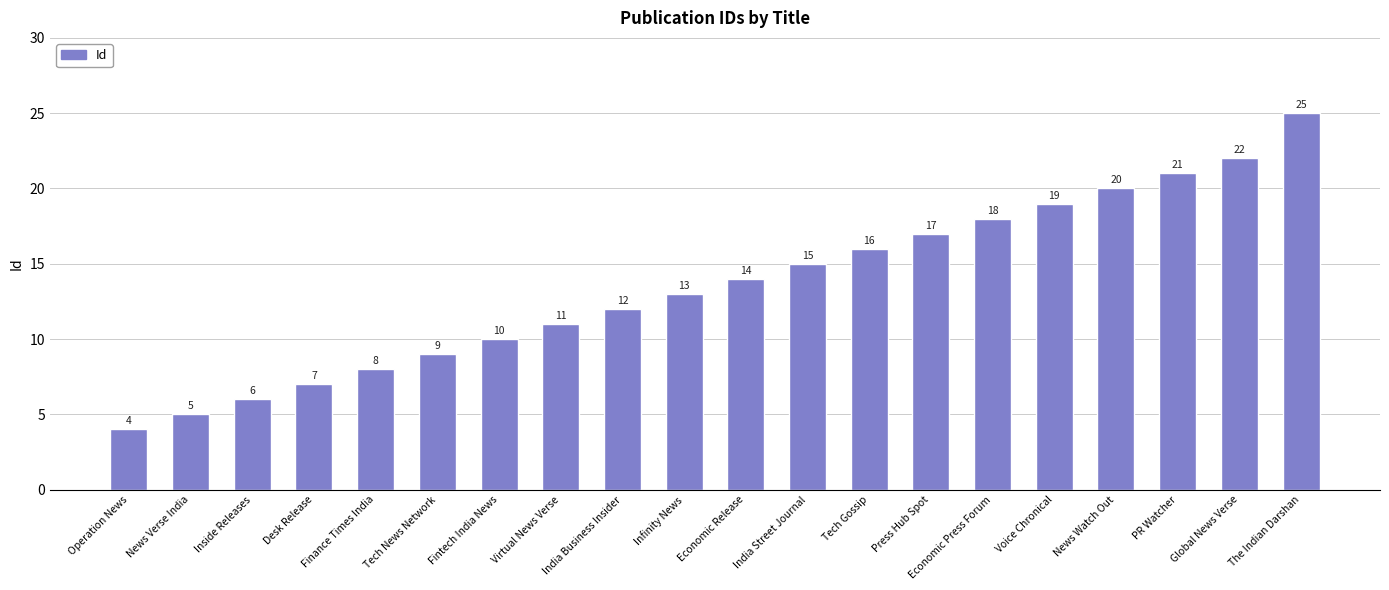

What is the value of the 17th bar from the left?

20